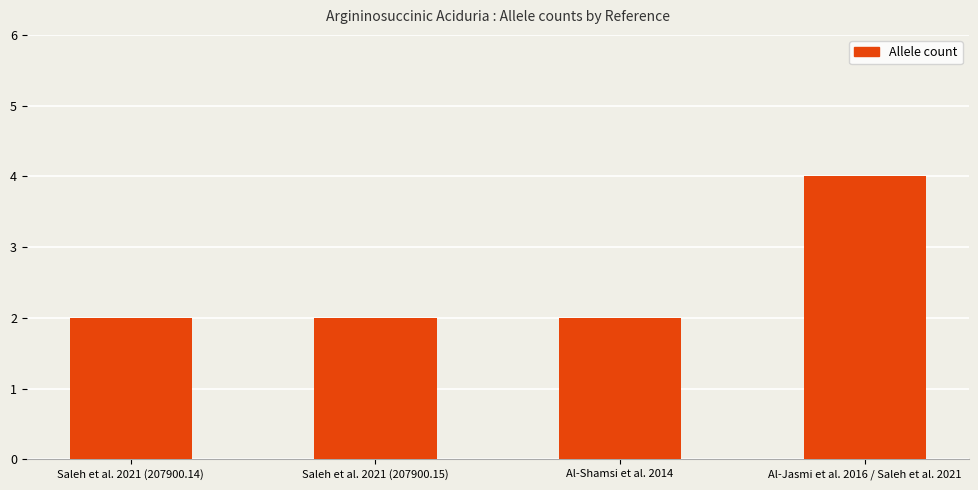

Which category has the highest value across all series?

Al-Jasmi et al. 2016 / Saleh et al. 2021